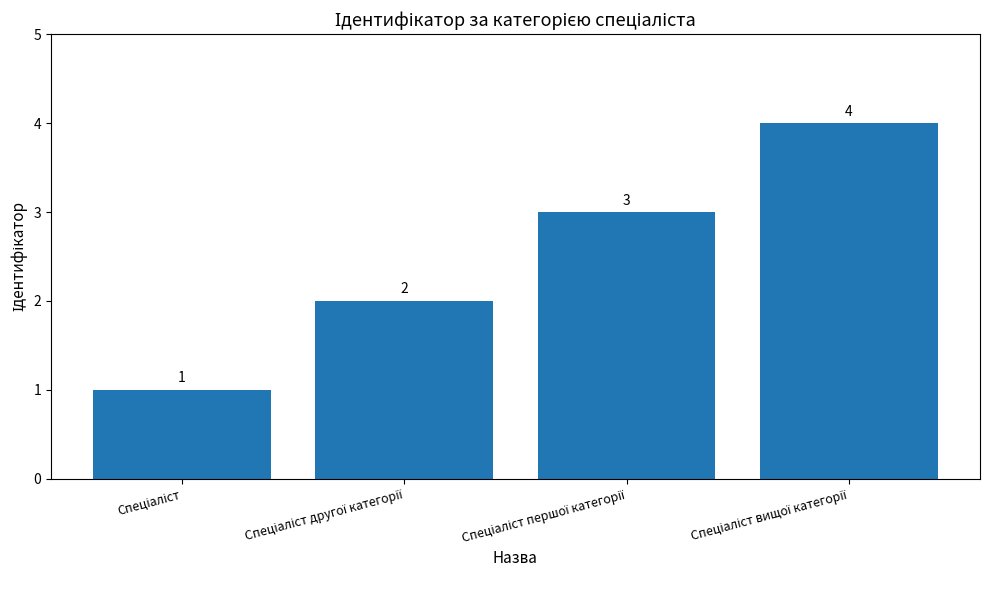

What is the difference between the maximum and minimum values?

3